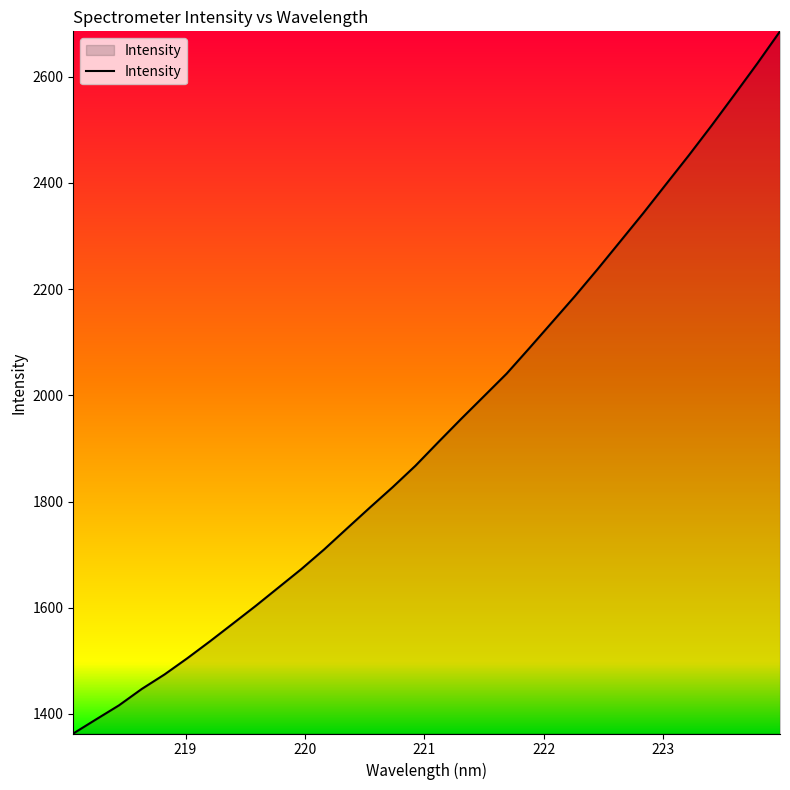

What is the greatest value displayed?

2685.2